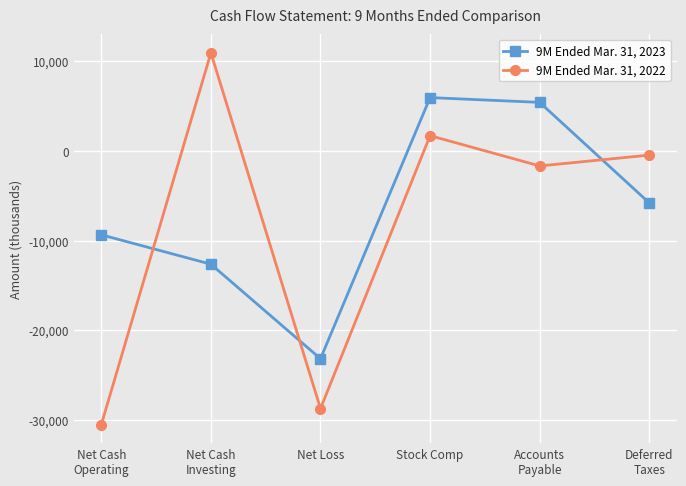

What is the highest value of the 9M Ended Mar. 31, 2022 series?

10949